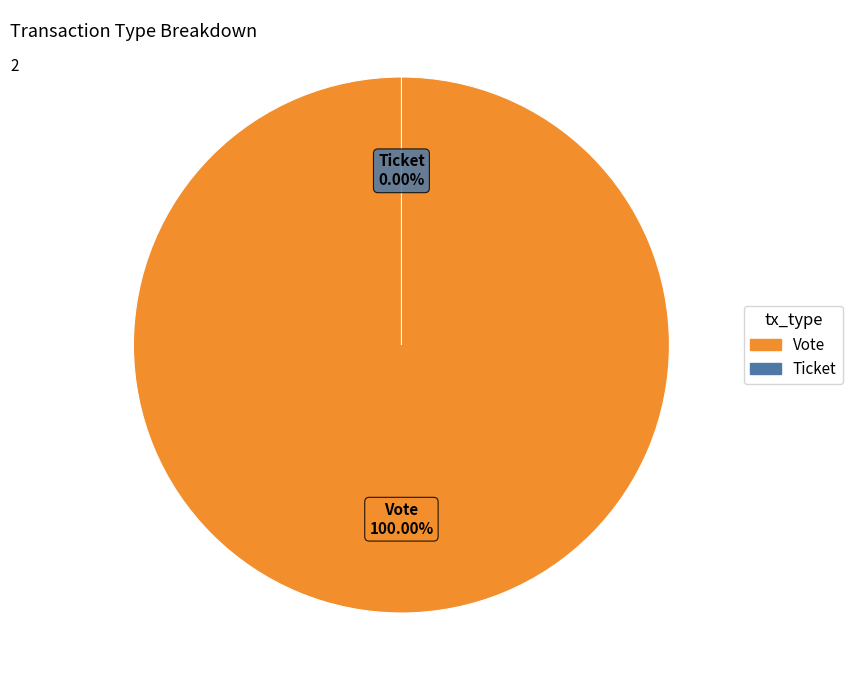

Rank the categories by value from lowest to highest.

Ticket, Vote